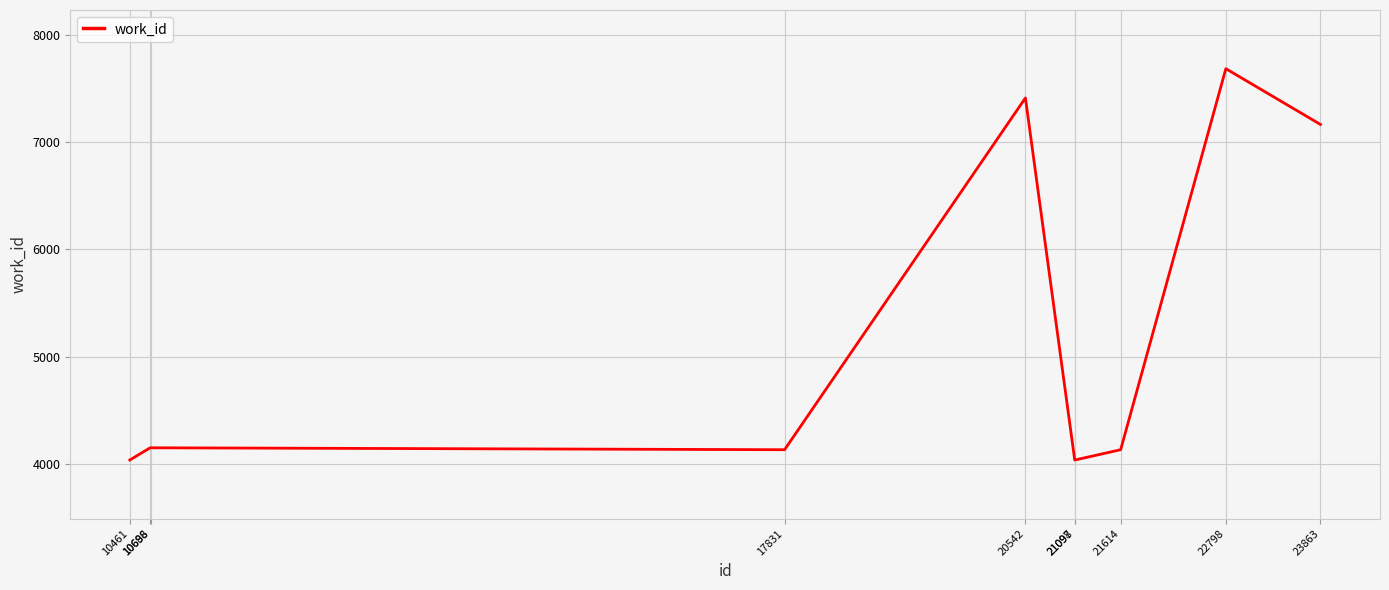

What is the greatest value displayed?

7682